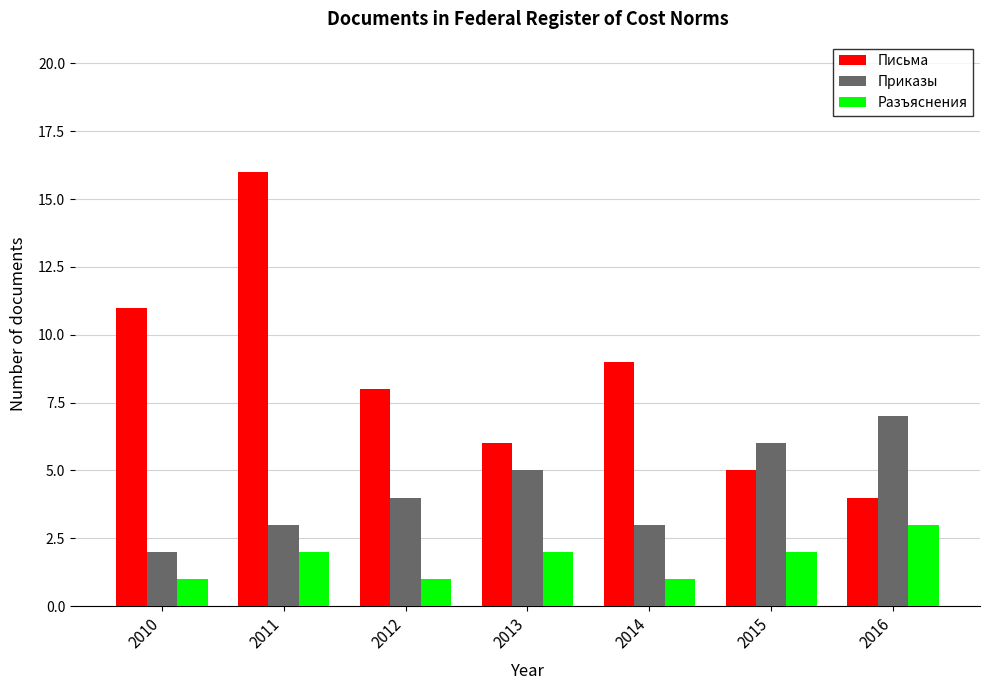

What is the spread (max minus min) of values at 2015?

4